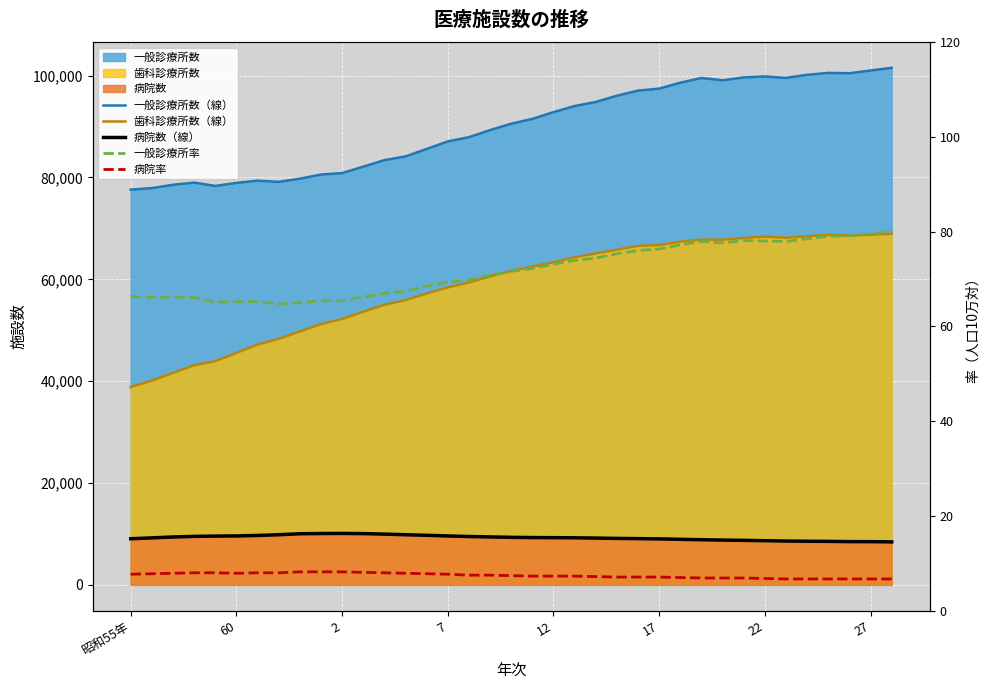

What is the value of the 一般診療所数（線） point at the 6th from the left?

78927.0